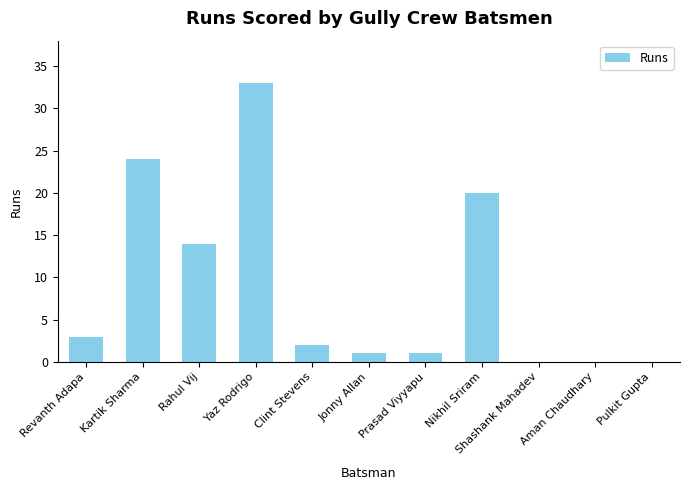

How many data points does each series have?

11